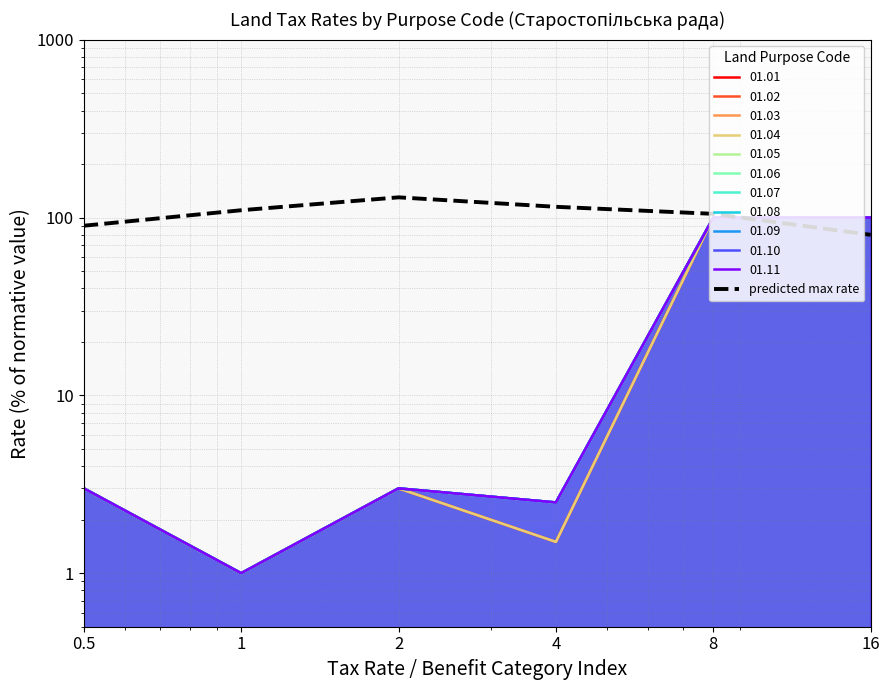

How many categories are shown in the chart?

6